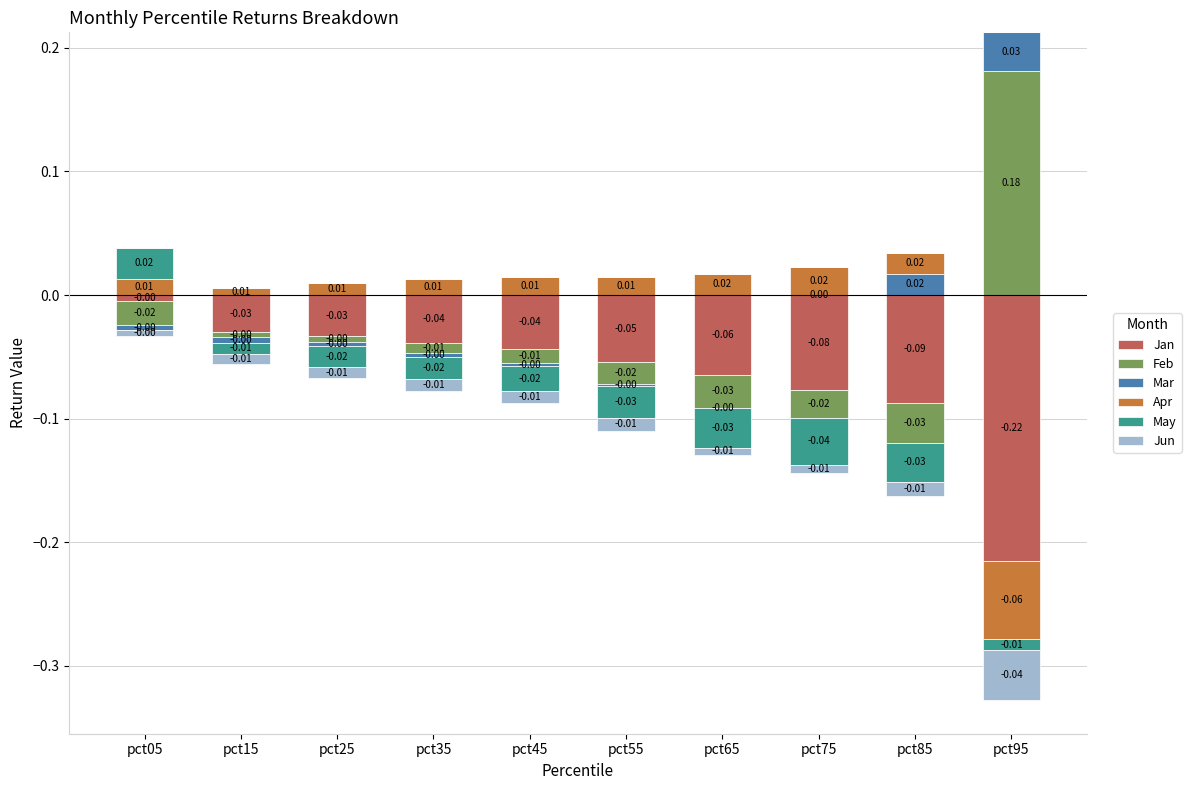

Which series changed the most between pct05 and pct35?

May